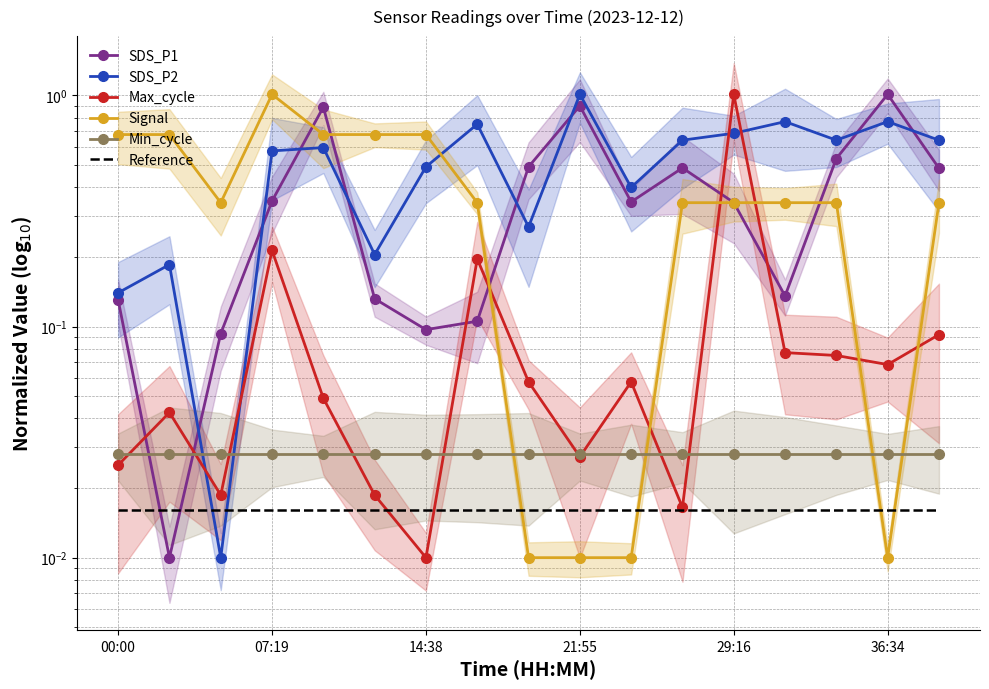

Which category has the highest value in the Min_cycle series?

00:00